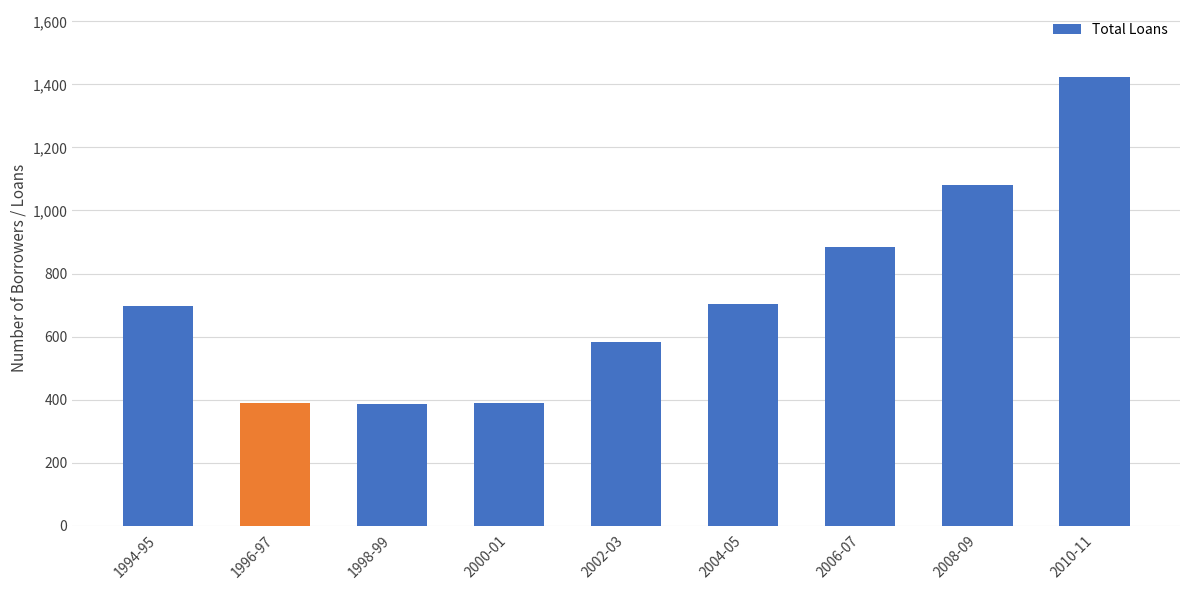

True or false: the data shows 697 at 1994-95.

True